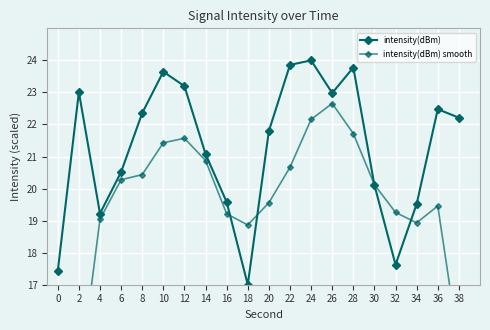

Which series has the largest total across all categories?

intensity(dBm)